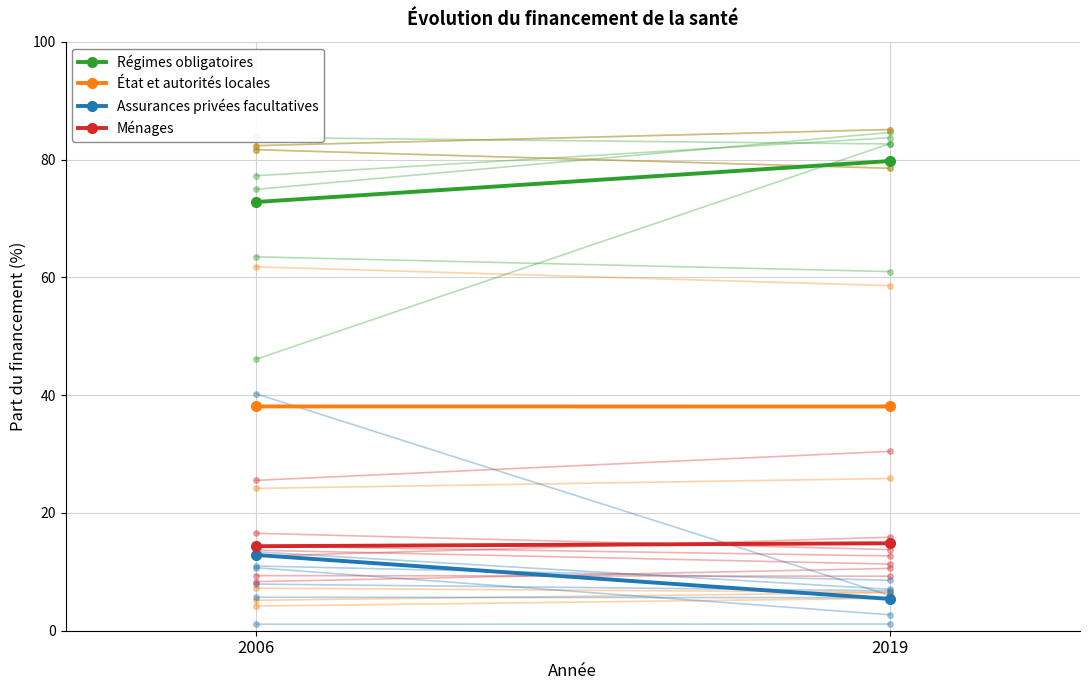

What is the value of the État et autorités locales point at the 2nd from the left?

38.1